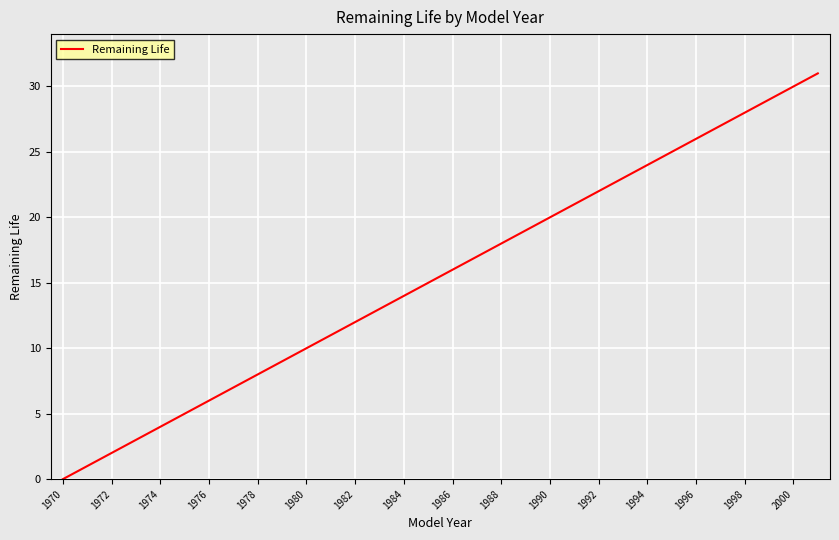

What is the maximum value shown in the chart?

31